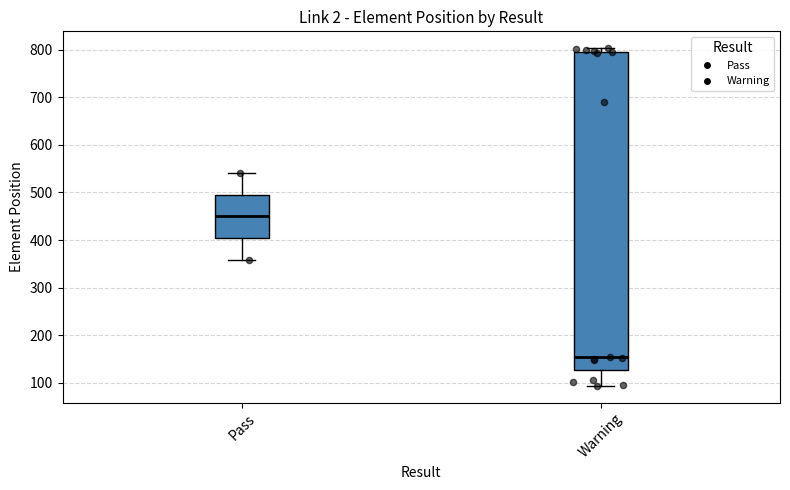

Which box is the tallest, from its lower edge to its upper edge?

Warning